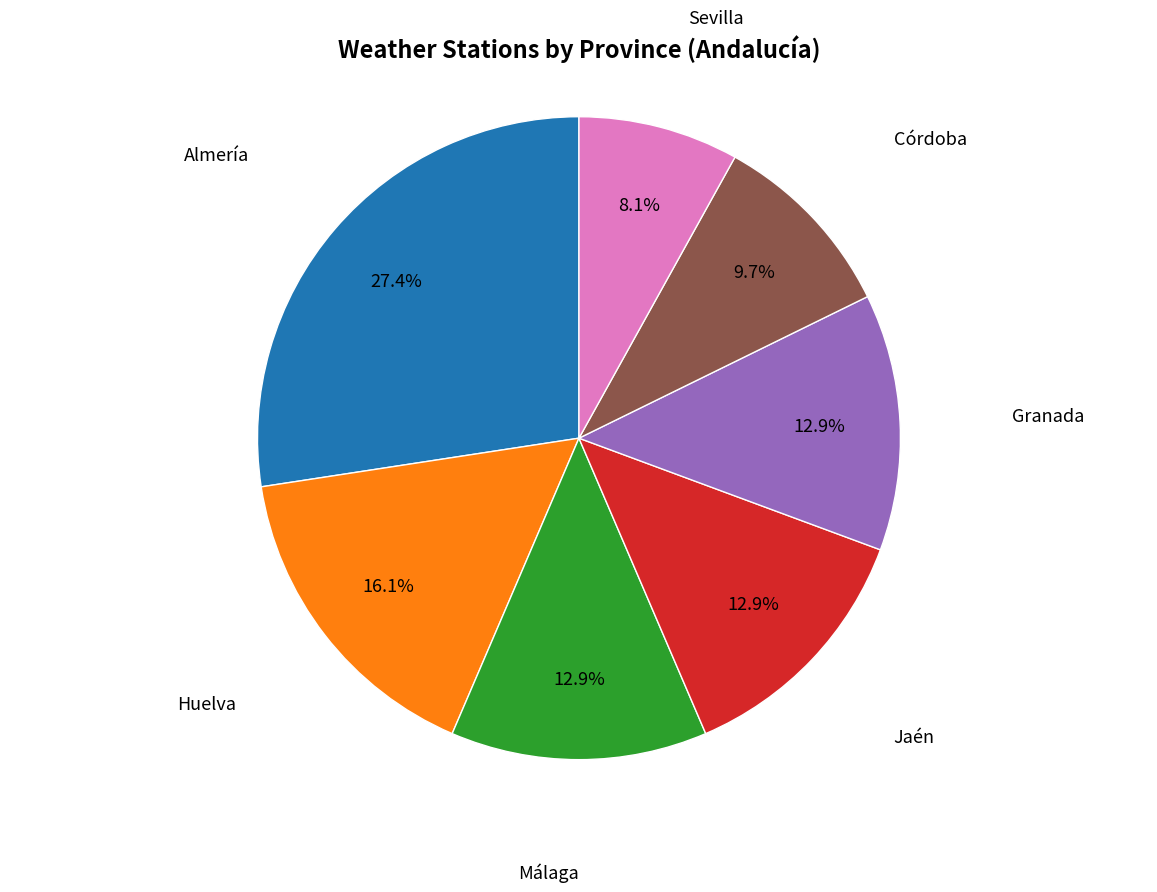

How many segments does this pie chart have?

7